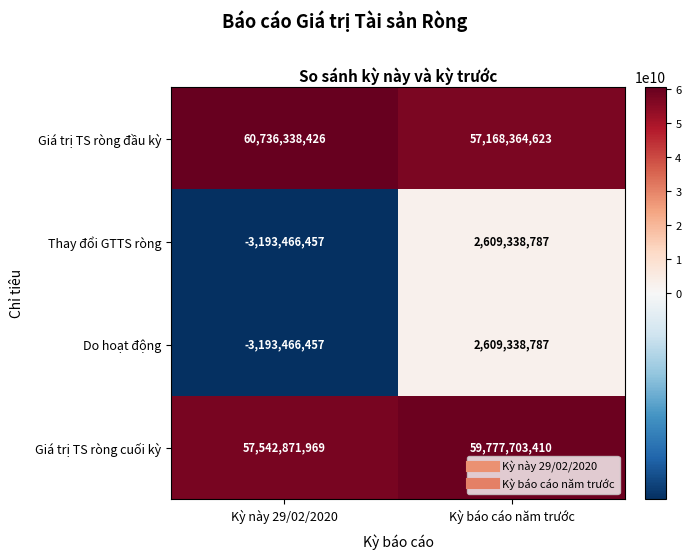

True or false: Thay đổi GTTS ròng has a value of -5723512578 at Kỳ này 29/02/2020.

False